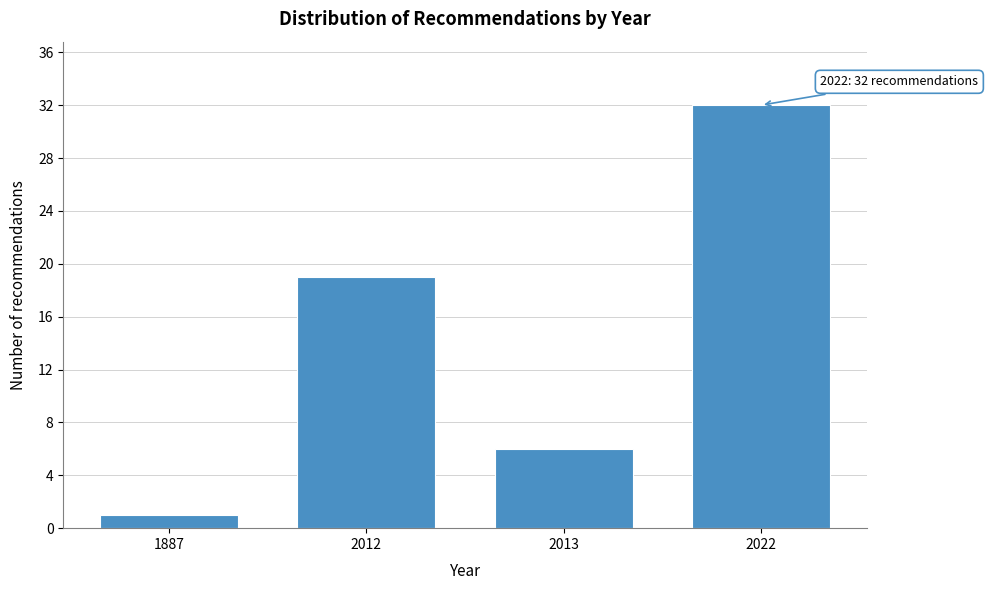

Reading left to right, list all the values displayed in this chart.

1	19	6	32